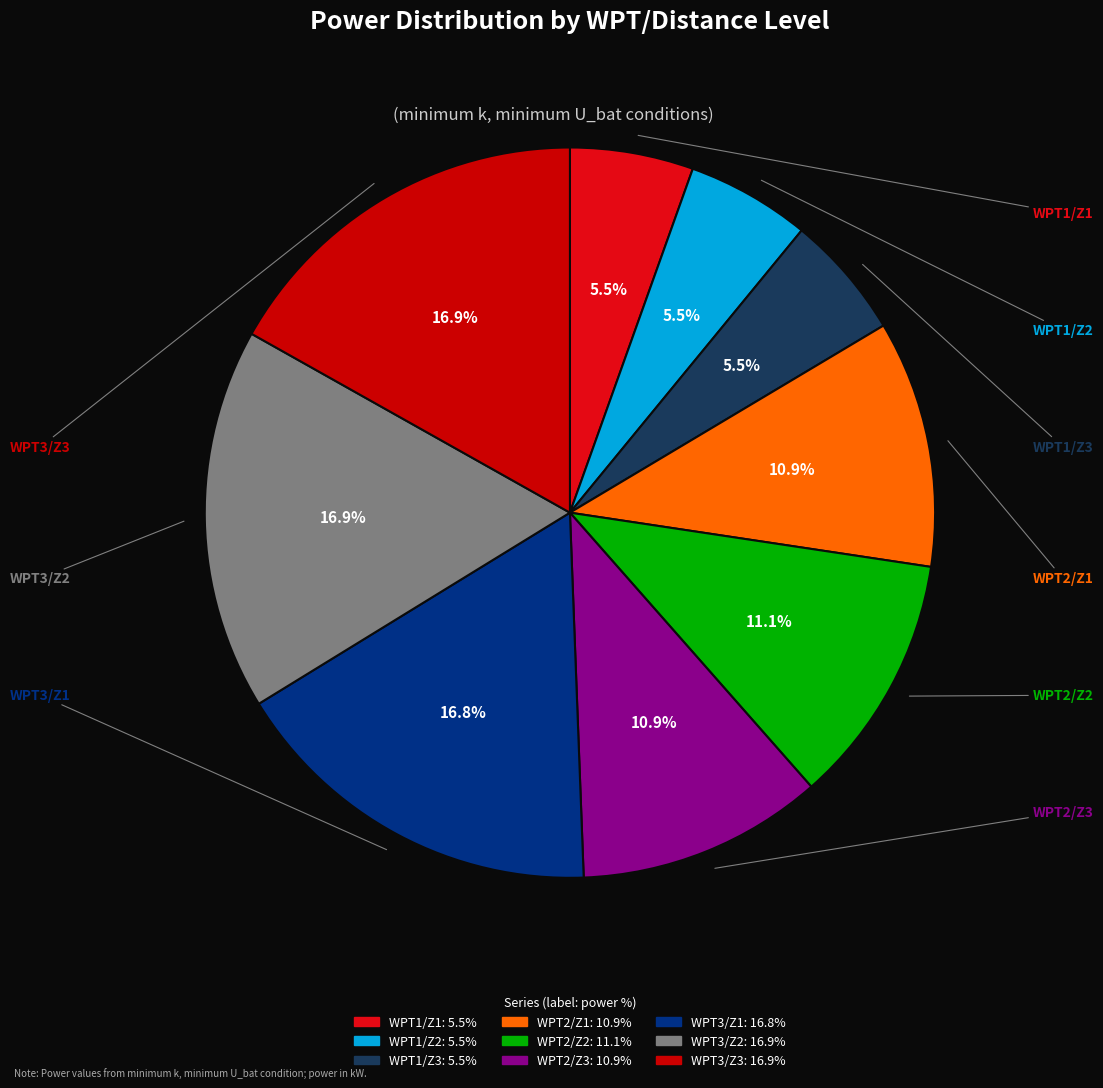

Combined, what portion of the pie is WPT1/Z3 and WPT1/Z2?

11.0%